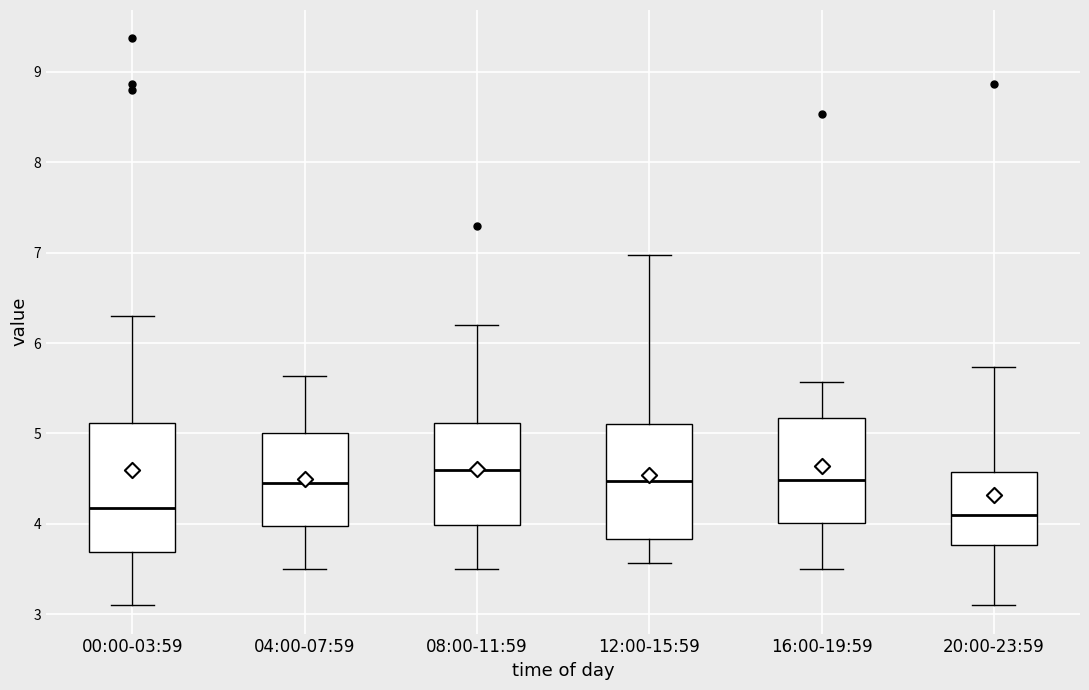

Reading left to right, transcribe this box plot: for each box, give where its median line is, the range the box spans, and where its two whiskers end, as read against the y-axis. The values are not printed on the chart, so give them approximately, as read against the axis.

00:00-03:59: median 4.2, box 3.7 to 5.1, whiskers 3.1 to 6.3
04:00-07:59: median 4.5, box 4.0 to 5.0, whiskers 3.5 to 5.6
08:00-11:59: median 4.6, box 4.0 to 5.1, whiskers 3.5 to 6.2
12:00-15:59: median 4.5, box 3.8 to 5.1, whiskers 3.6 to 7.0
16:00-19:59: median 4.5, box 4.0 to 5.2, whiskers 3.5 to 5.6
20:00-23:59: median 4.1, box 3.8 to 4.6, whiskers 3.1 to 5.7